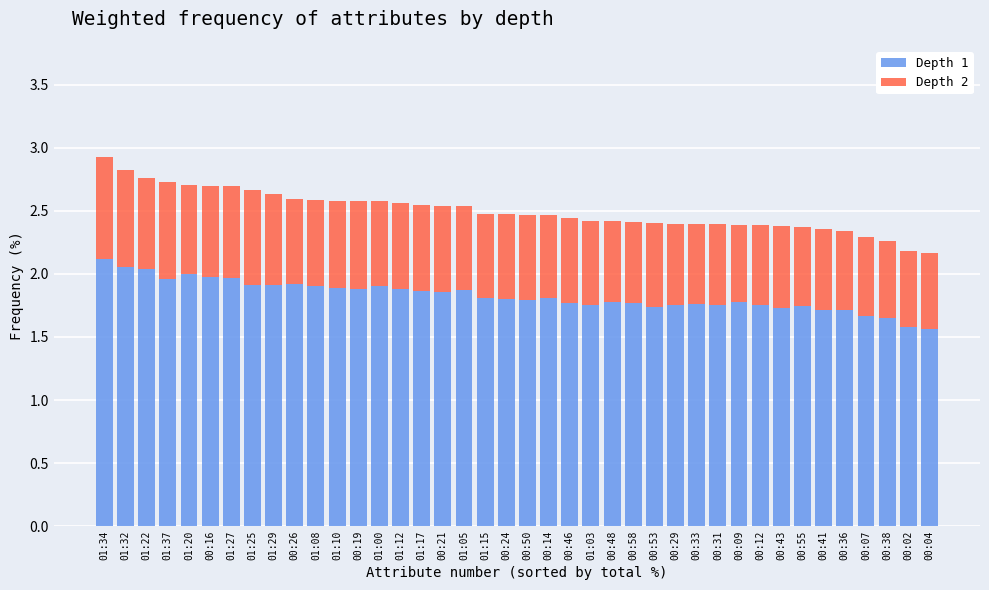

What is the sum of all Depth 1 values?

73.1